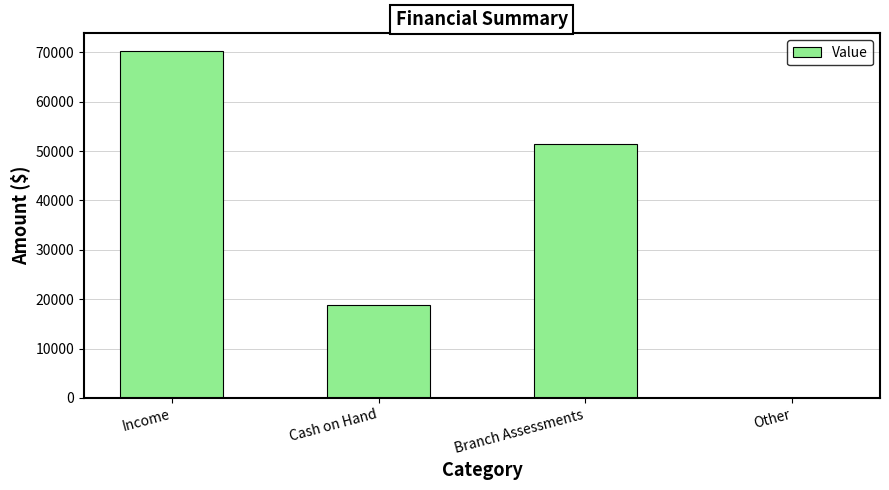

What is the ratio of the value at Cash on Hand to the value at Other?

313.7